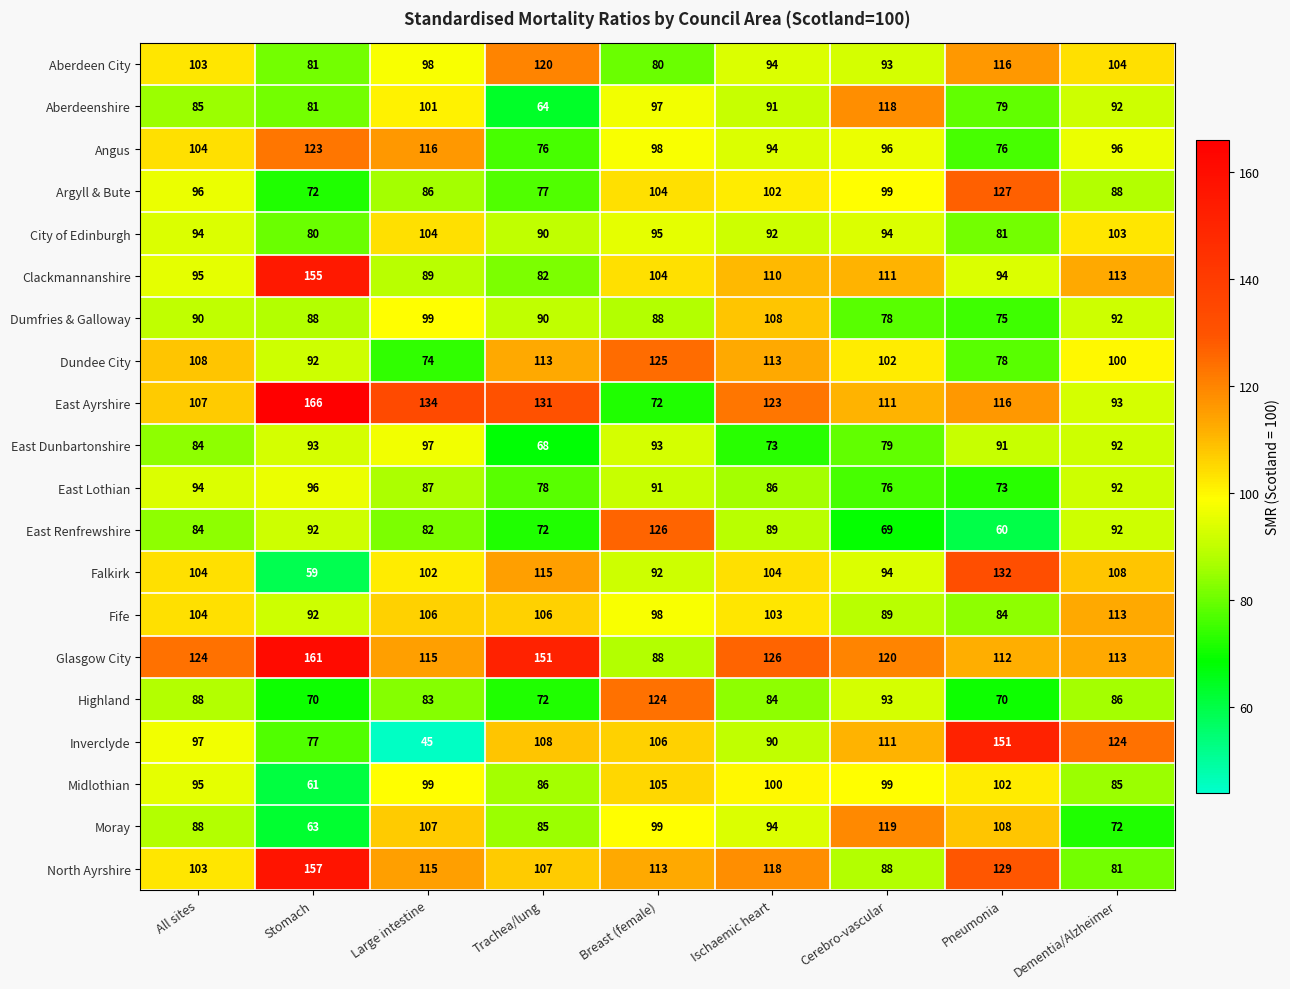

What value does the Falkirk series have at Stomach?

59